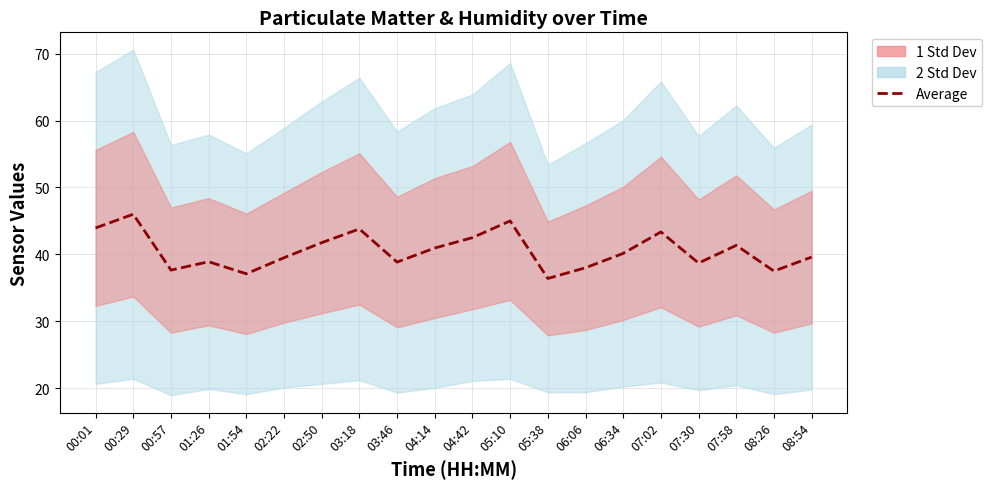

What is the label of the 16th point from the left?

07:02